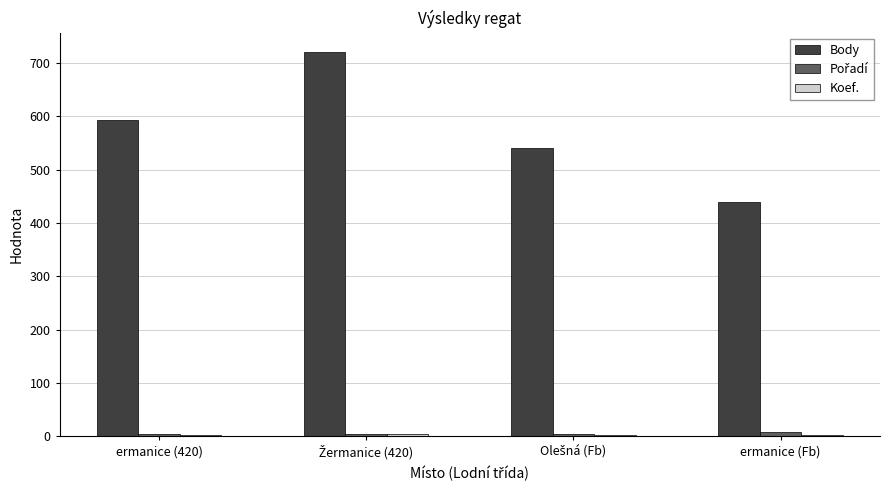

How many values in the Body series are below 594?

2